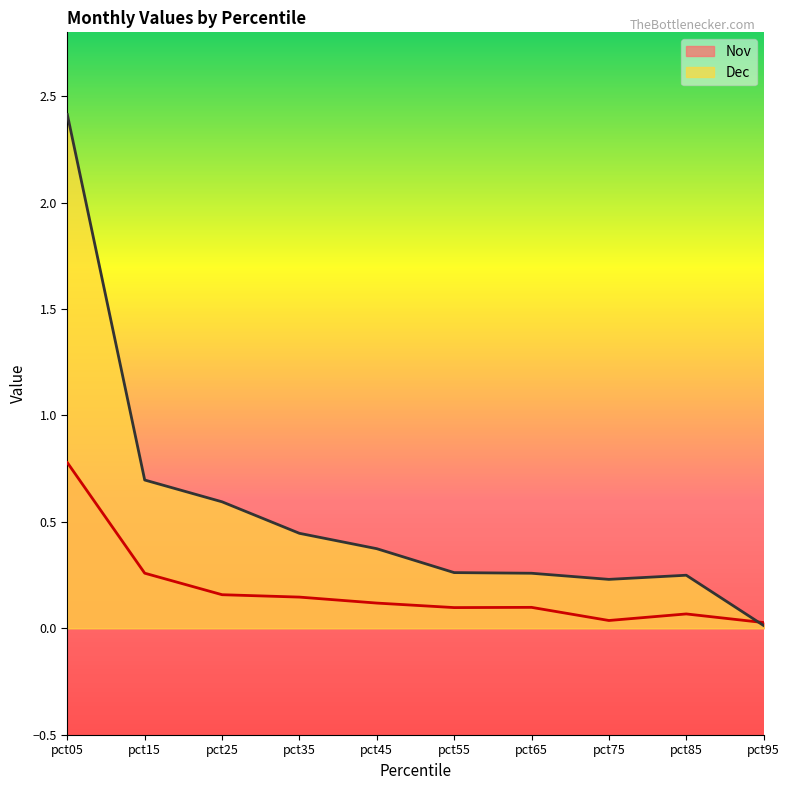

What is the total value across all series at pct25?

0.8